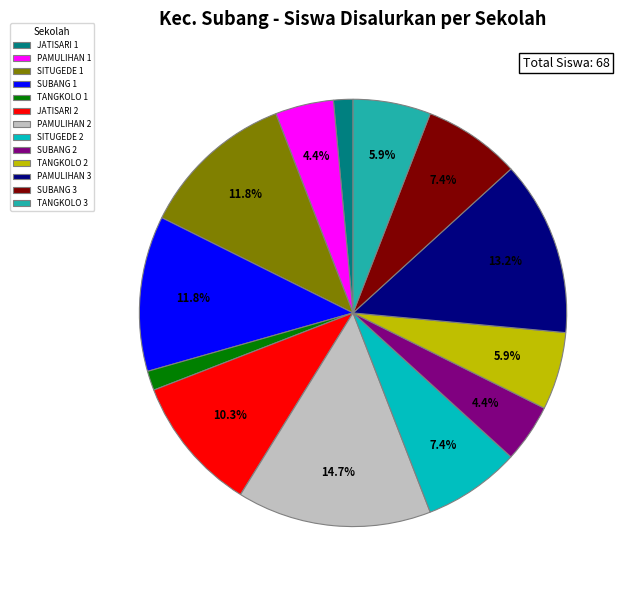

What is the largest slice in the pie chart?

PAMULIHAN 2